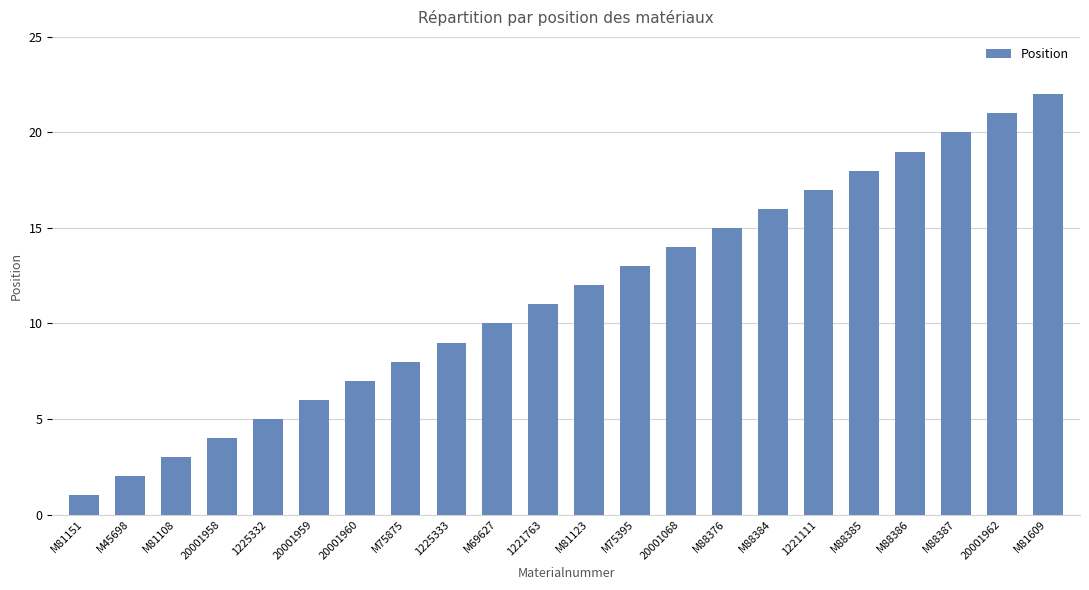

Reading right to left, extract all data points from this chart.

M81609=22	20001962=21	M88387=20	M88386=19	M88385=18	1221111=17	M88384=16	M88376=15	20001068=14	M75395=13	M81123=12	1221763=11	M69627=10	1225333=9	M75875=8	20001960=7	20001959=6	1225332=5	20001958=4	M81108=3	M45698=2	M81151=1